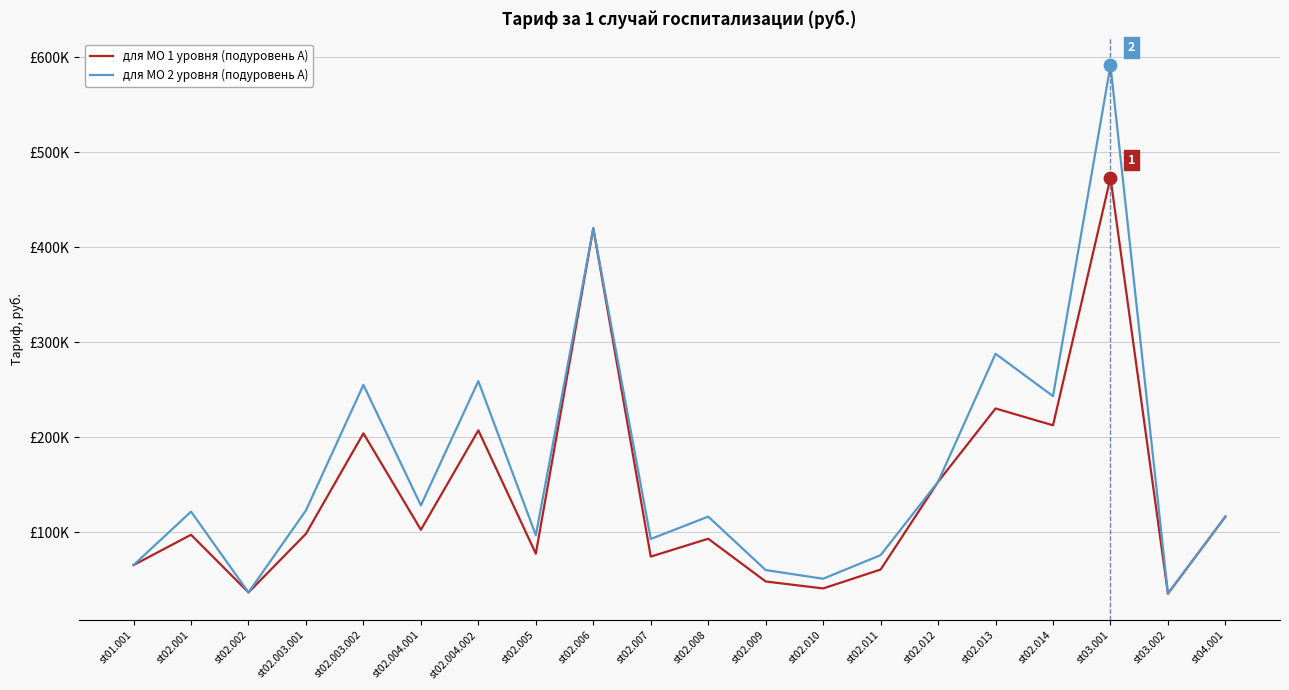

What are all the series names shown in the legend?

для МО 1 уровня (подуровень А), для МО 2 уровня (подуровень А)